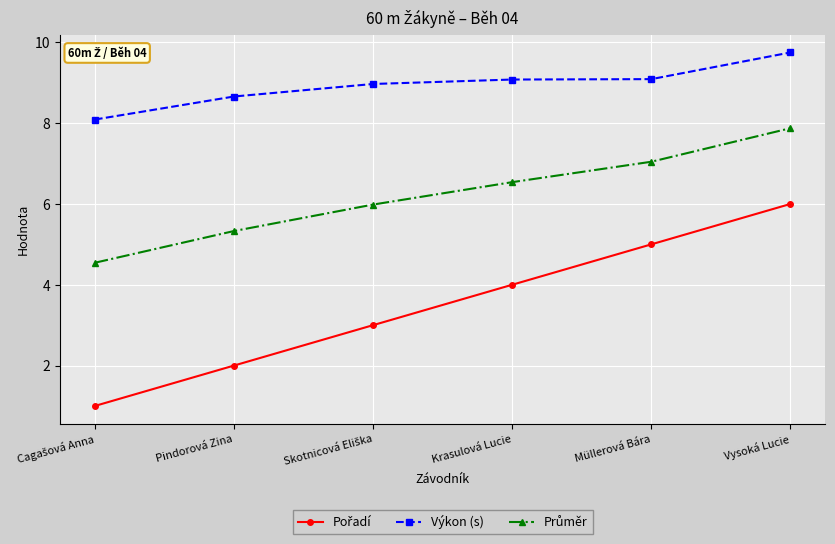

What is the approximate value of Výkon (s) at Pindorová Zina?

8.7